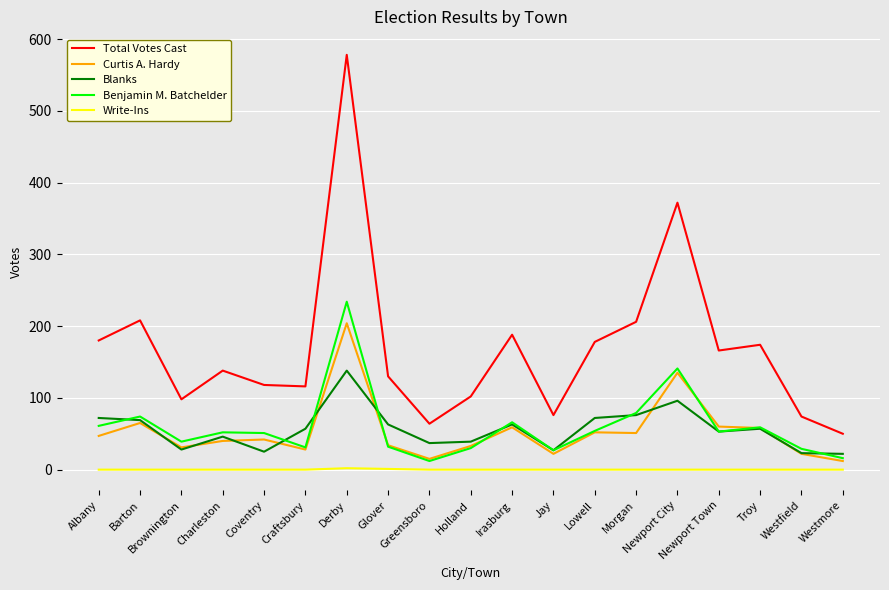

The Curtis A. Hardy series shows 40 at Charleston. True or false?

True